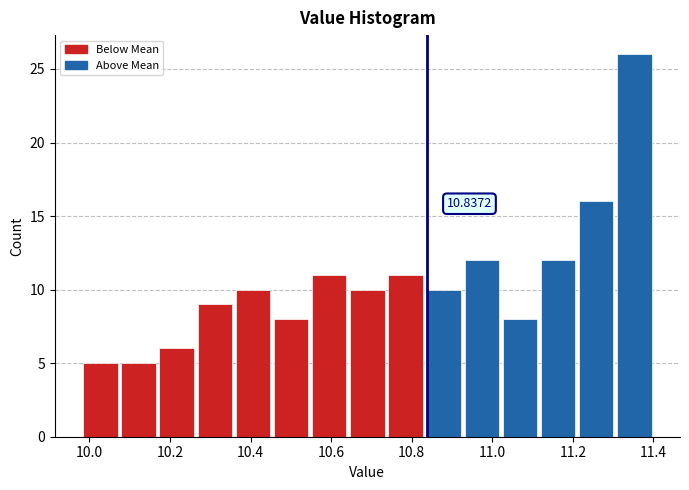

Over which range of the x-axis is the bar tallest?

11.30 to 11.40